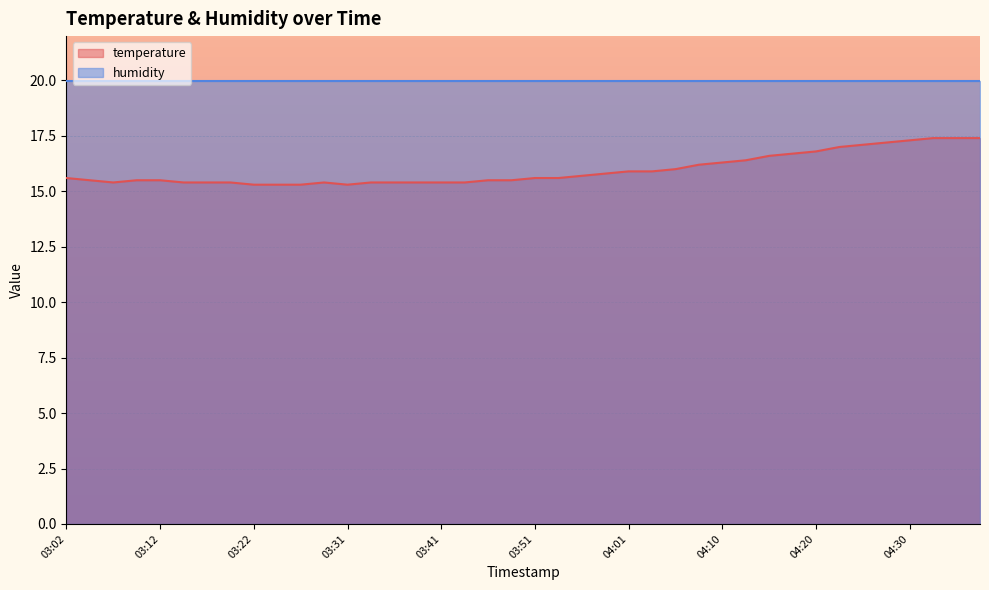

Reading right to left, extract all data points from this chart.

17.4	17.4	17.4	17.3	17.2	17.1	17.0	16.8	16.7	16.6	16.4	16.3	16.2	16.0	15.9	15.9	15.8	15.7	15.6	15.6	15.5	15.5	15.4	15.4	15.4	15.4	15.4	15.3	15.4	15.3	15.3	15.3	15.4	15.4	15.4	15.5	15.5	15.4	15.5	15.6